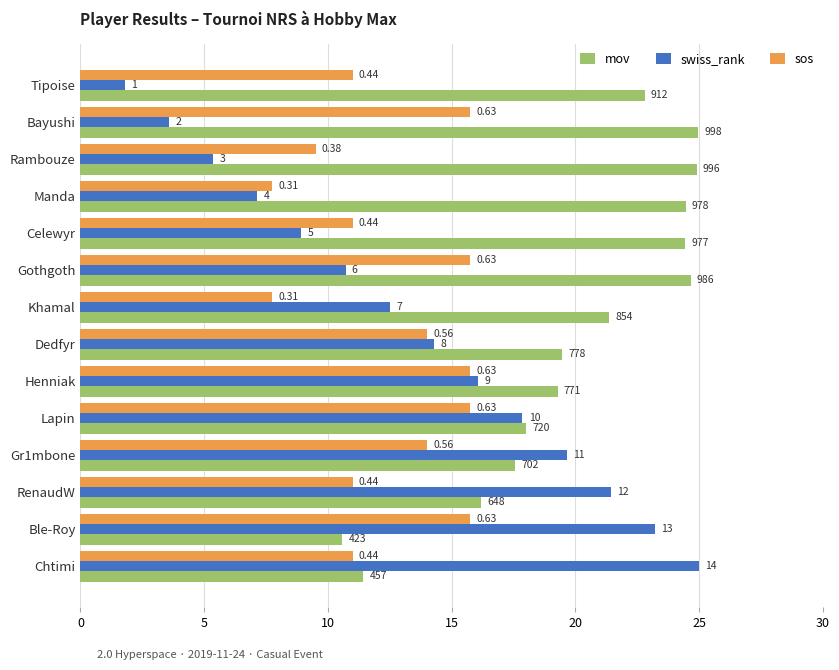

What are all the series names shown in the legend?

mov, swiss_rank, sos